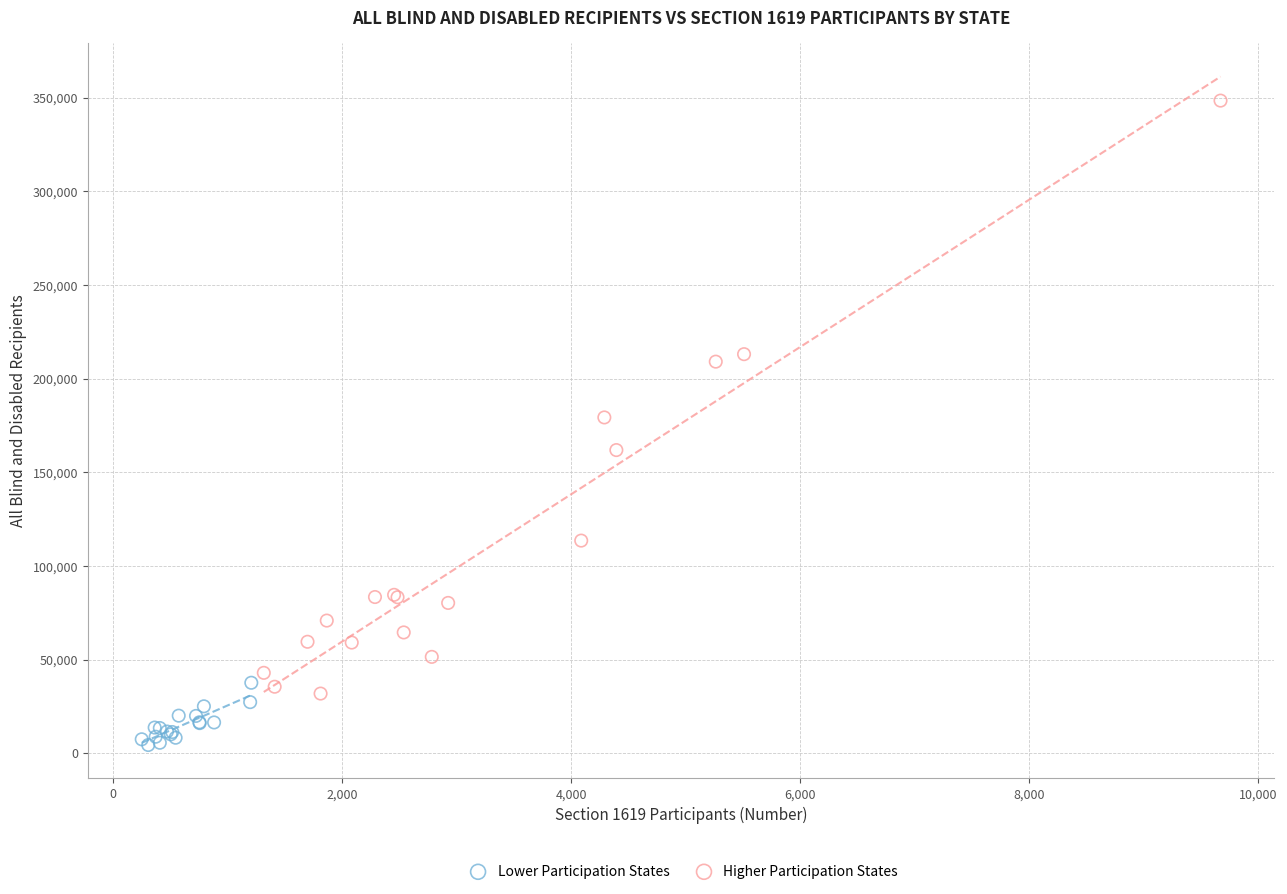

Which series reaches the maximum Y coordinate?

Higher Participation States